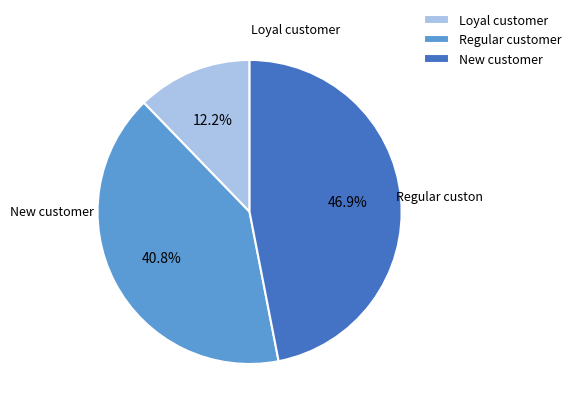

Count the number of slices in the pie.

3